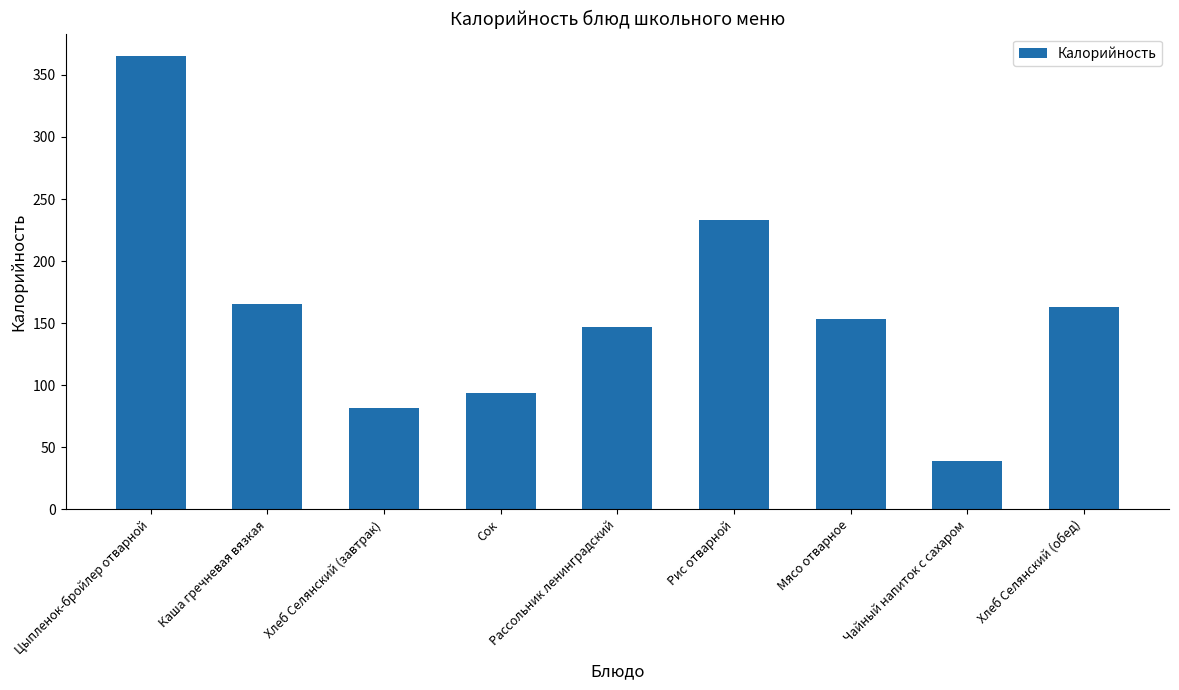

What is the greatest value displayed?

365.0